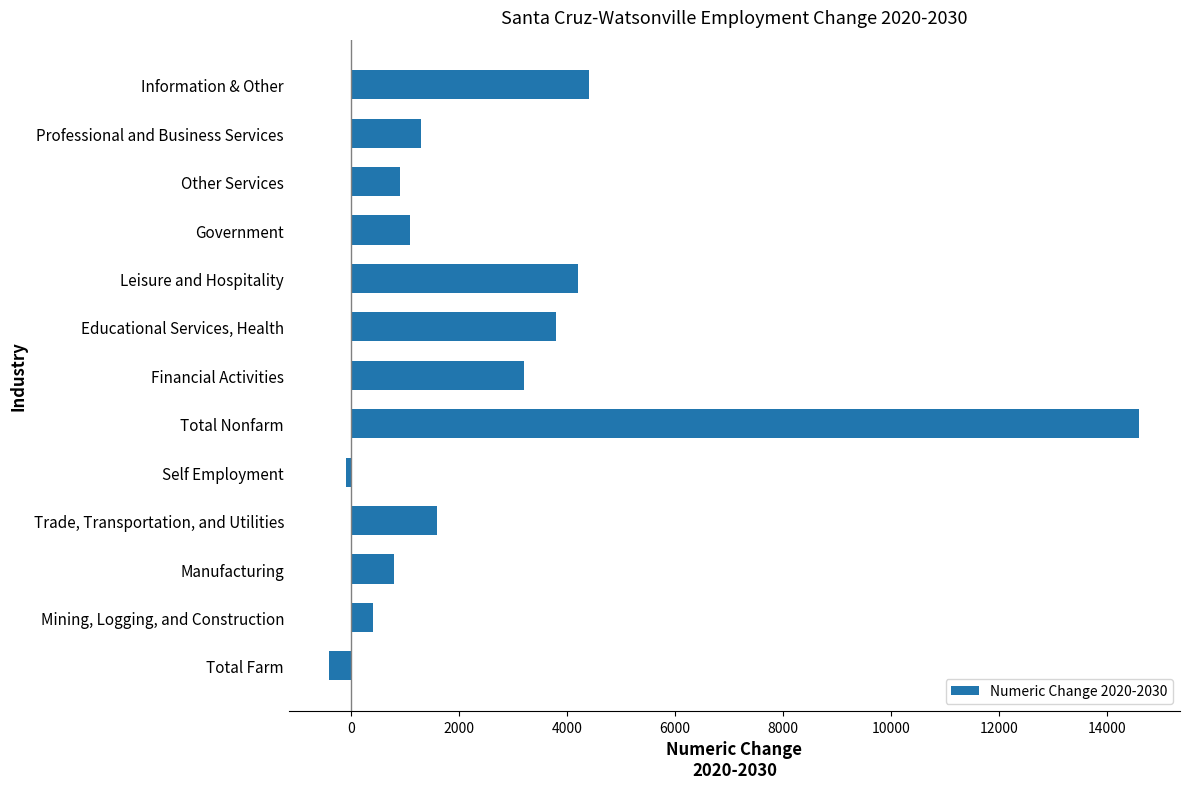

What is the change in value from Total Nonfarm to Government?

-13500